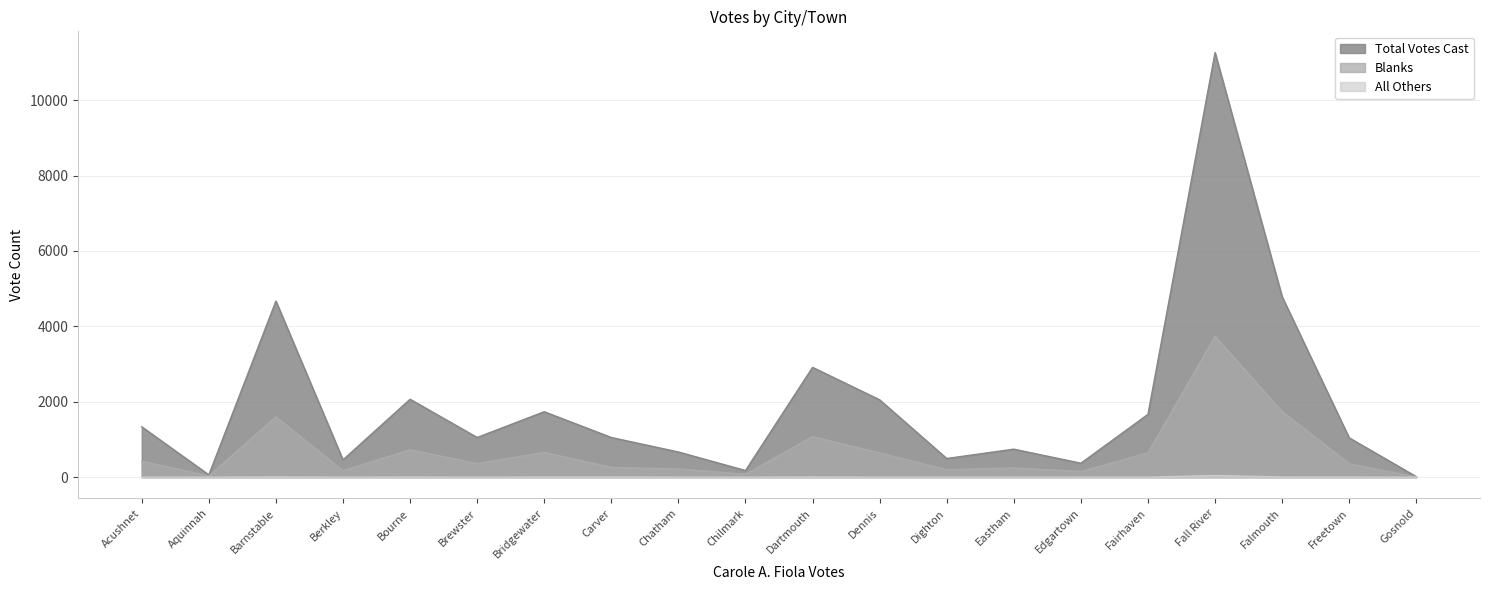

Does the chart display data point markers on the line(s)?

No